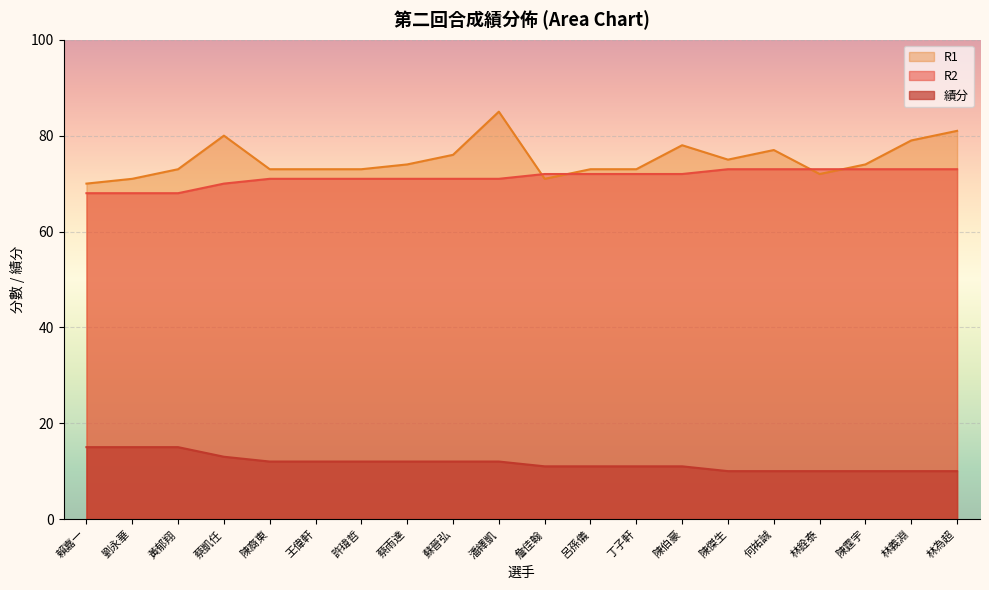

Reading right to left, list all the values displayed in this chart.

R2: 林為超=73.0	林義淵=73.0	陳霆宇=73.0	林銓泰=73.0	何祐誠=73.0	陳傑生=73.0	陳伯豪=72.0	丁子軒=72.0	呂孫儀=72.0	詹佳翰=72.0	潘繹凱=71.0	蘇晉弘=71.0	蔡雨達=71.0	許瑋哲=71.0	王偉軒=71.0	陳裔東=71.0	蔡凱任=70.0	黃郁翔=68.0	劉永華=68.0	賴嘉一=68.0
R1: 林為超=81.0	林義淵=79.0	陳霆宇=74.0	林銓泰=72.0	何祐誠=77.0	陳傑生=75.0	陳伯豪=78.0	丁子軒=73.0	呂孫儀=73.0	詹佳翰=71.0	潘繹凱=85.0	蘇晉弘=76.0	蔡雨達=74.0	許瑋哲=73.0	王偉軒=73.0	陳裔東=73.0	蔡凱任=80.0	黃郁翔=73.0	劉永華=71.0	賴嘉一=70.0
績分: 林為超=10.1	林義淵=10.1	陳霆宇=10.1	林銓泰=10.1	何祐誠=10.1	陳傑生=10.1	陳伯豪=11.1	丁子軒=11.1	呂孫儀=11.1	詹佳翰=11.1	潘繹凱=12.1	蘇晉弘=12.1	蔡雨達=12.1	許瑋哲=12.1	王偉軒=12.1	陳裔東=12.1	蔡凱任=13.1	黃郁翔=15.1	劉永華=15.1	賴嘉一=15.1